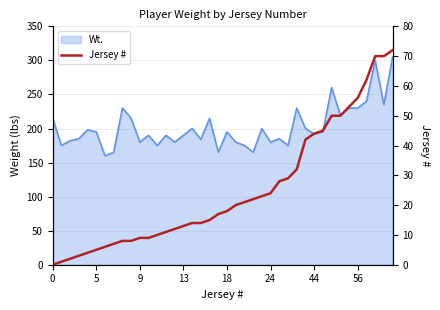

Count the number of values greater than 18.

19